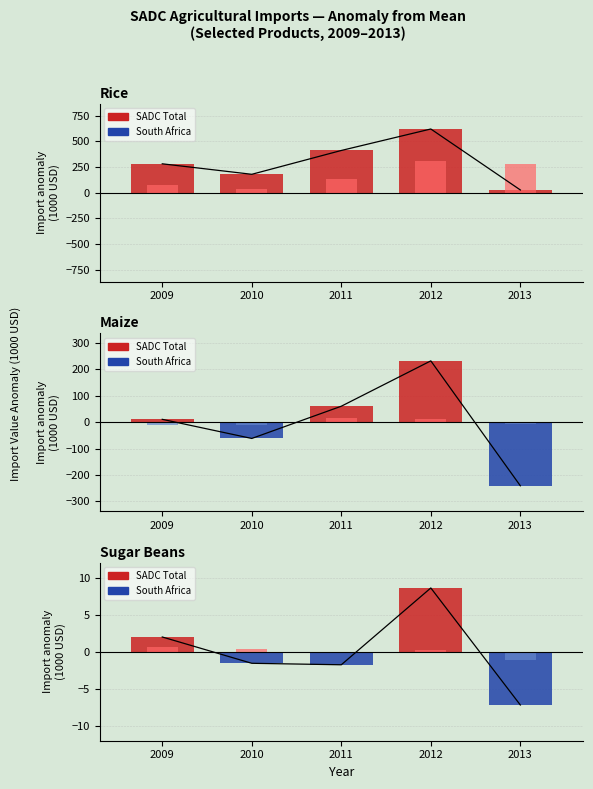

Which series changed the most between Sugar Beans 2010 and Sugar Beans 2011?

South Africa